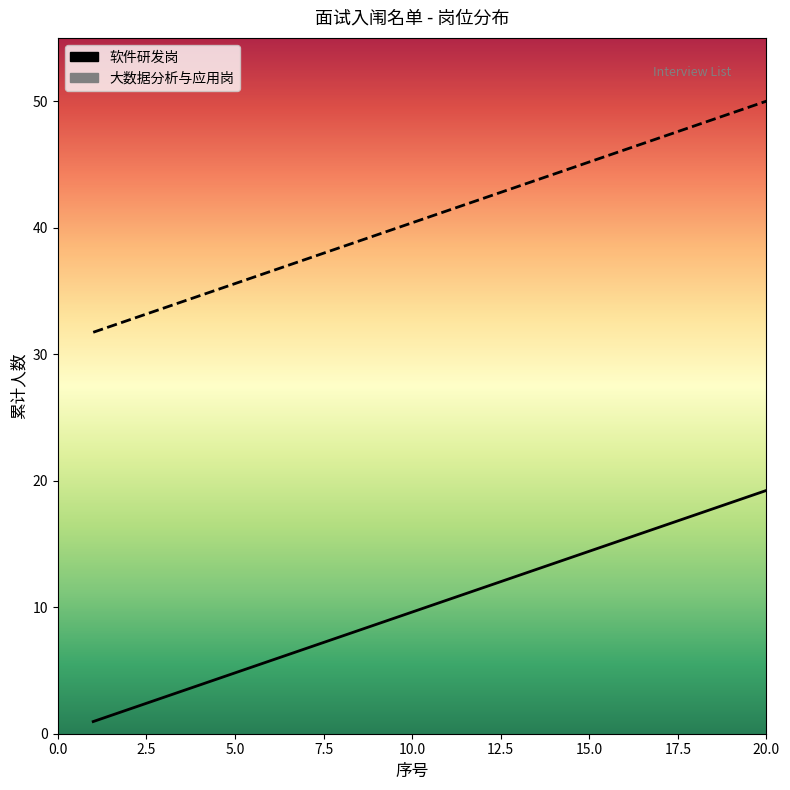

Rank the series by their maximum value, from lowest to highest.

软件研发岗, 大数据分析与应用岗